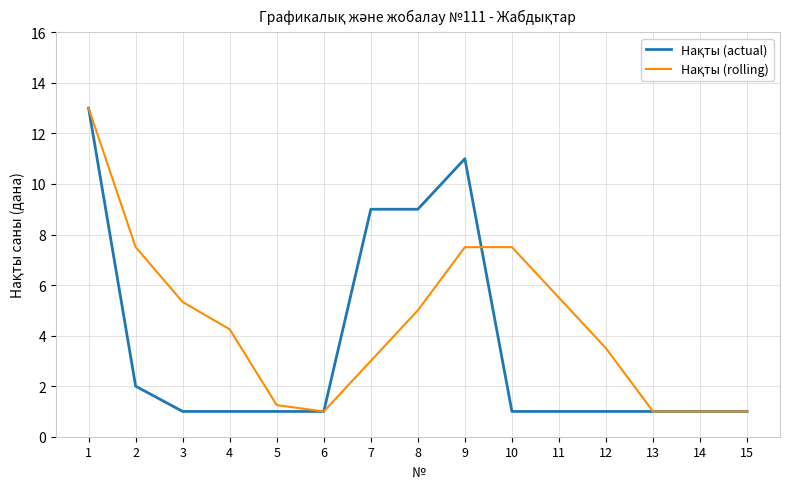

What is the difference between the highest and lowest values at 10?

6.5